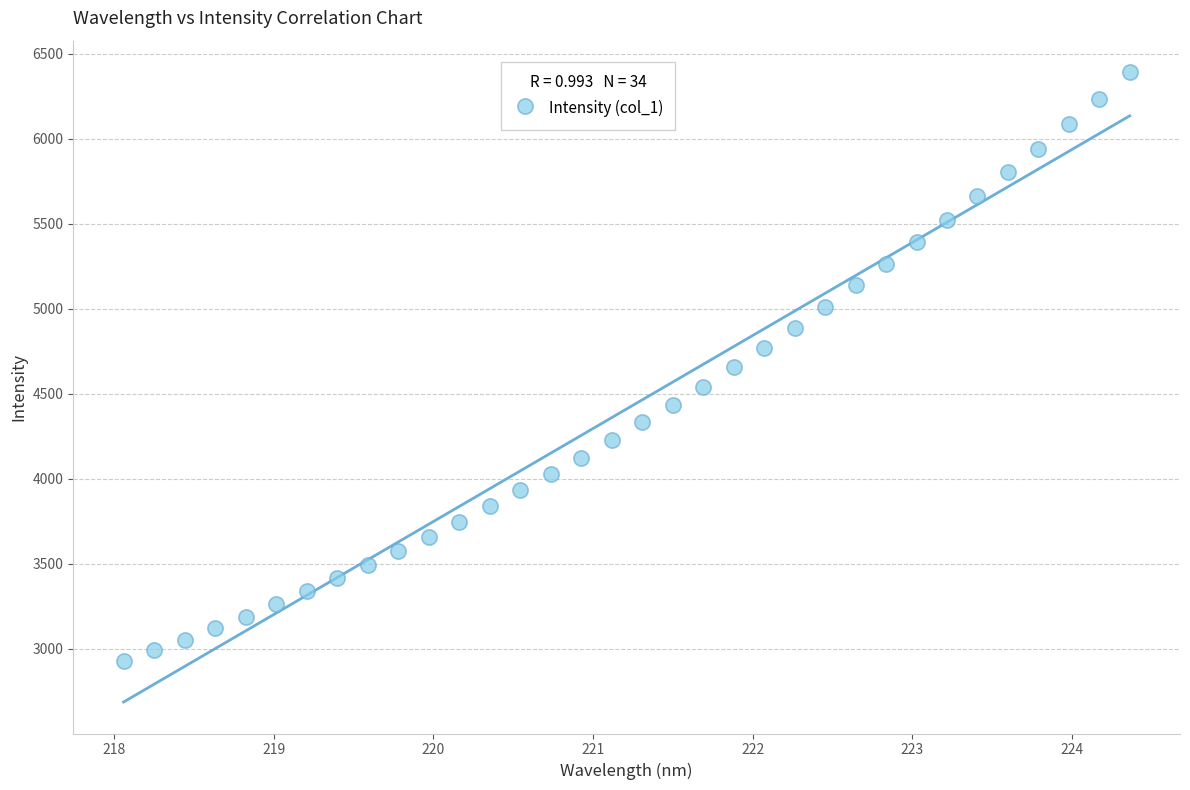

What is the range of X values (max minus min)?

6.3